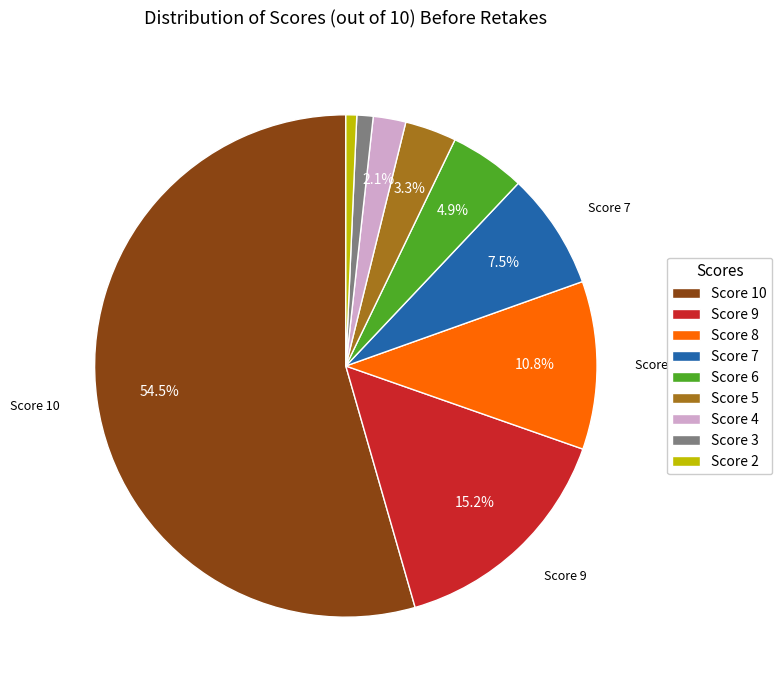

Count the number of slices in the pie.

9